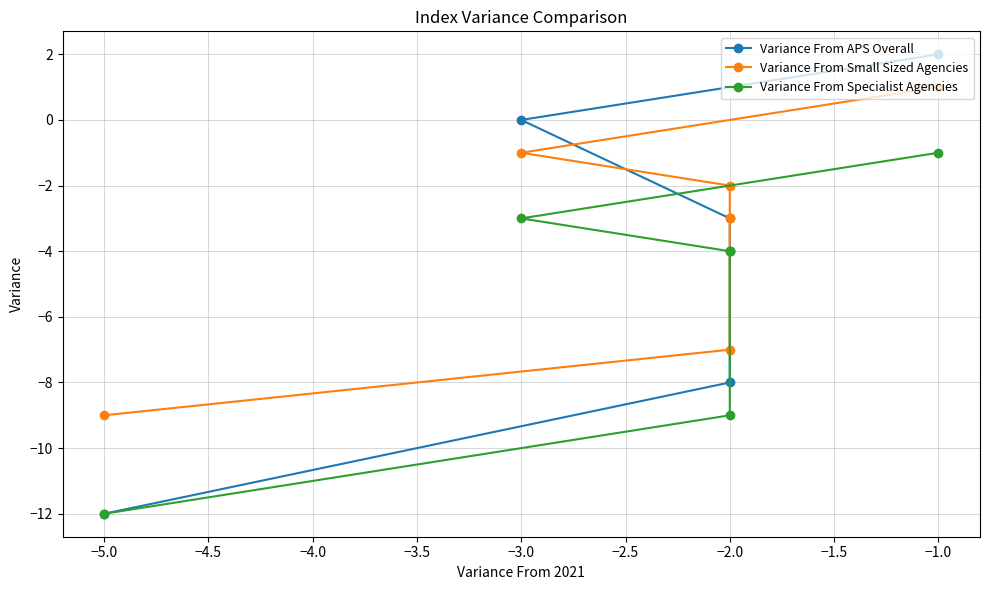

How many categories are shown in the chart?

6